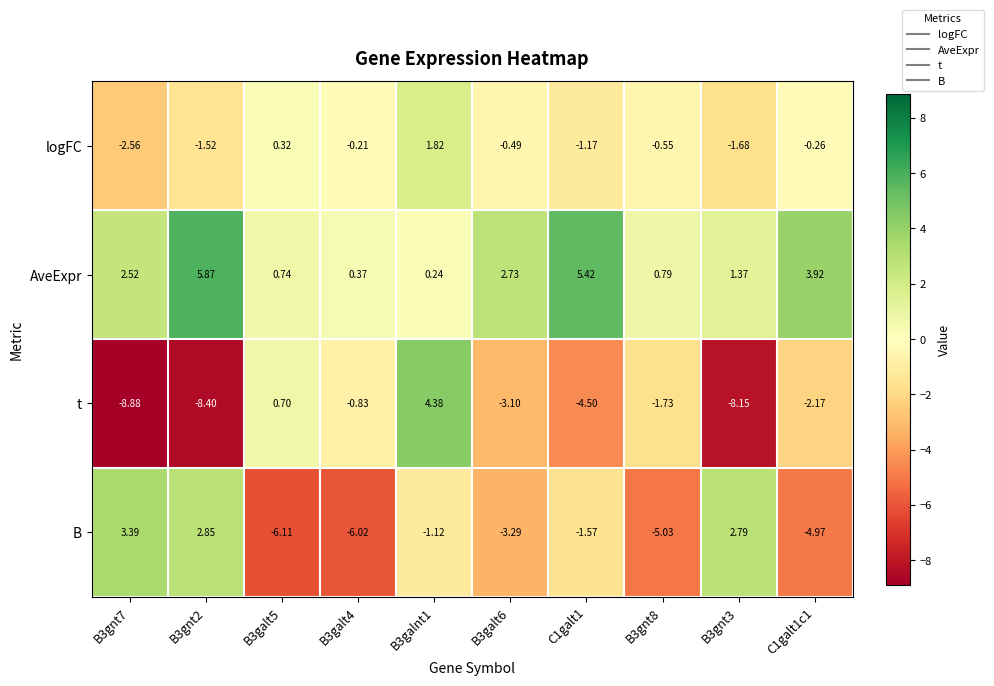

Count the number of categories in the chart.

10